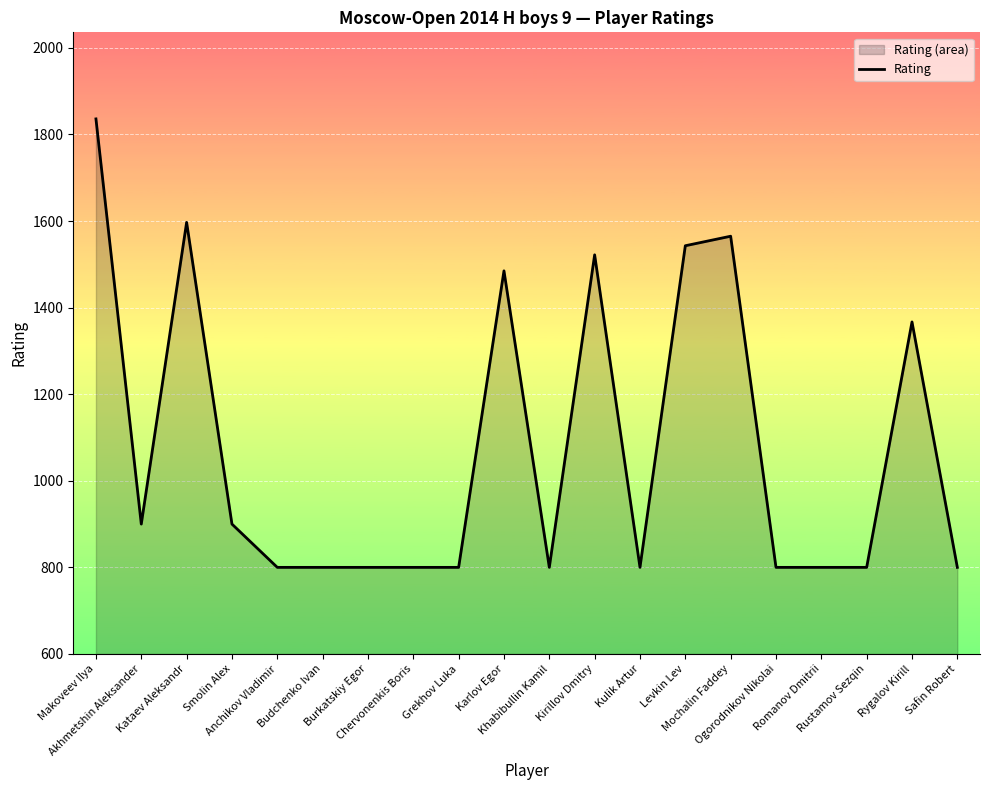

Reading left to right, what are all the values shown in this chart?

1836	900	1597	900	800	800	800	800	800	1485	800	1522	800	1543	1565	800	800	800	1367	800